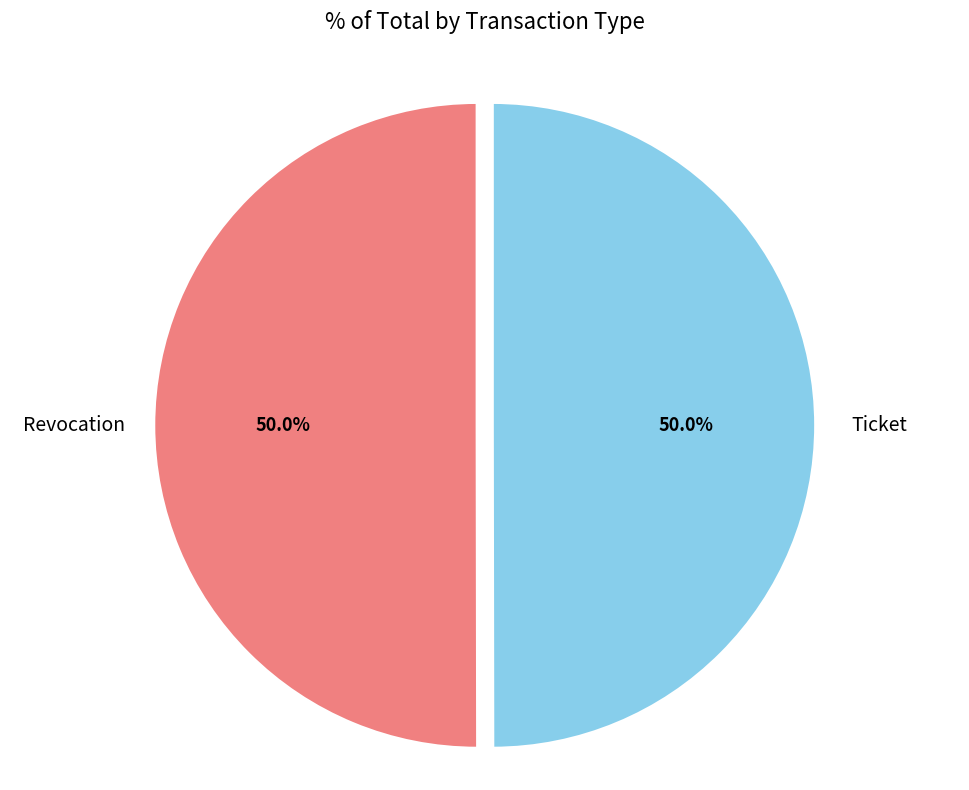

Rank the categories by value from highest to lowest.

Revocation, Ticket